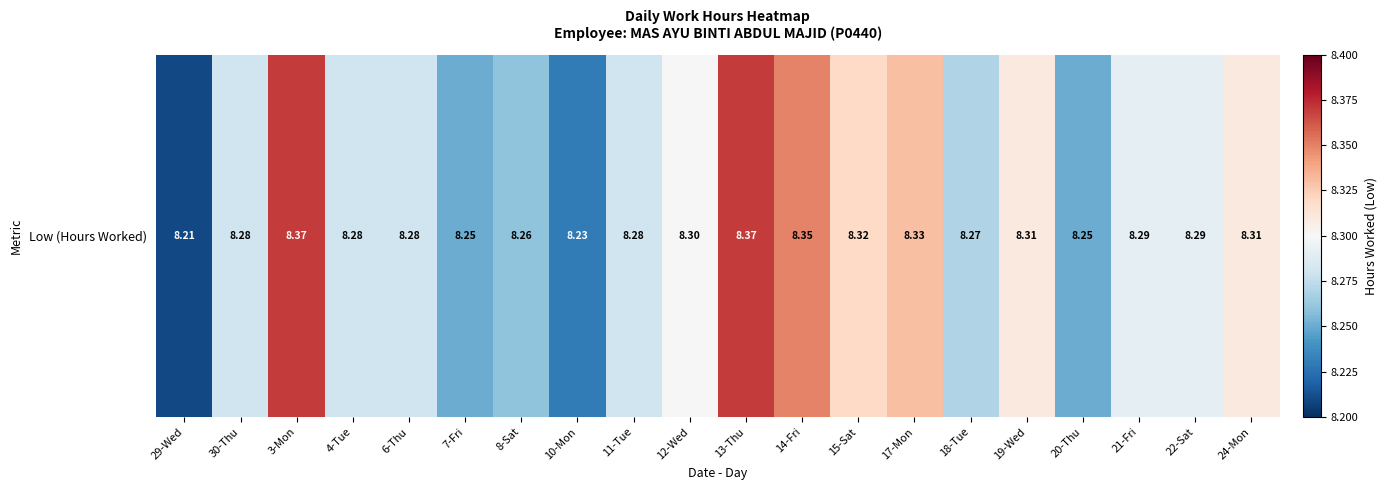

The value at 6-Thu is 1.9. True or false?

False